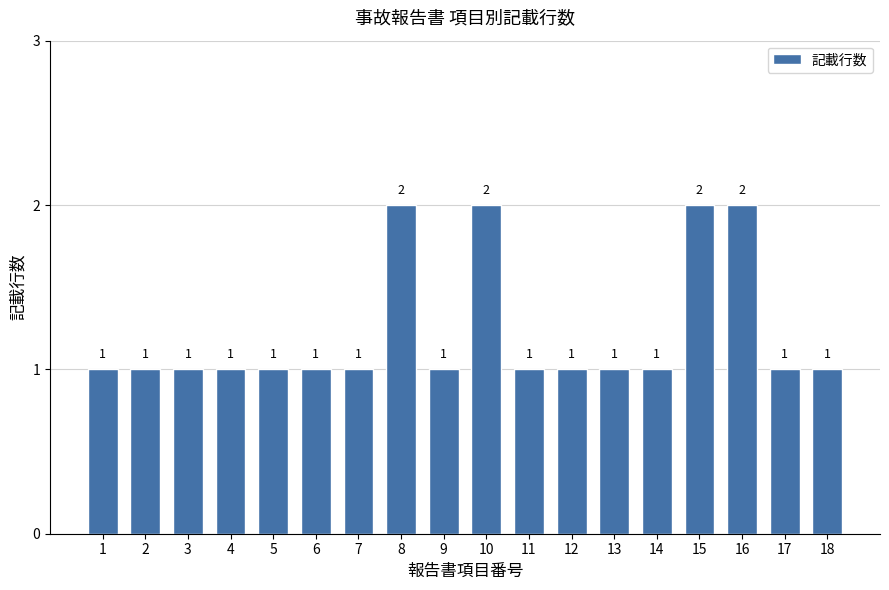

What is the value of the 18th bar from the left?

1